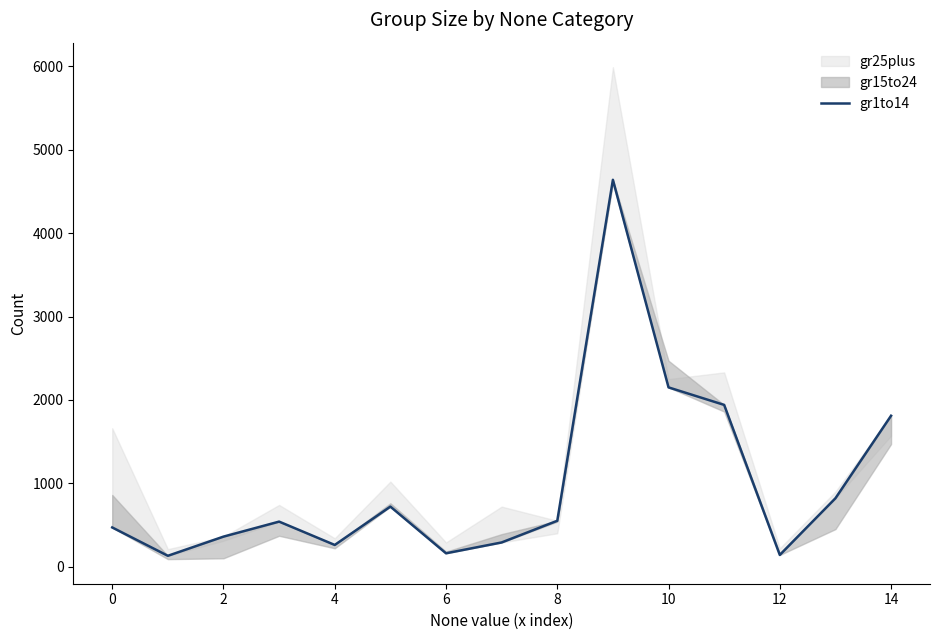

The chart shows a value of 383 at 12. True or false?

False